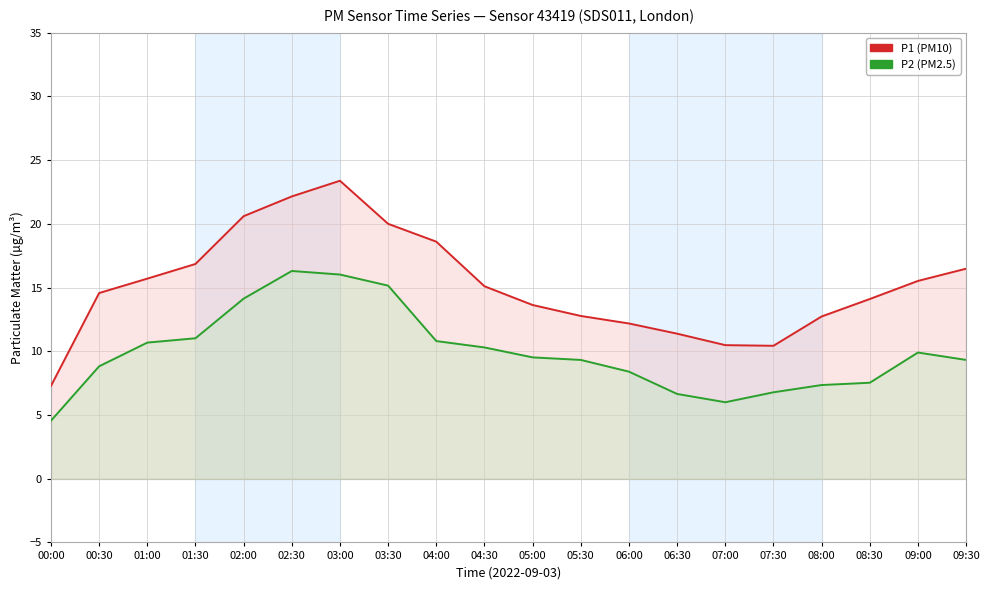

Which series has the widest spread of values?

P1